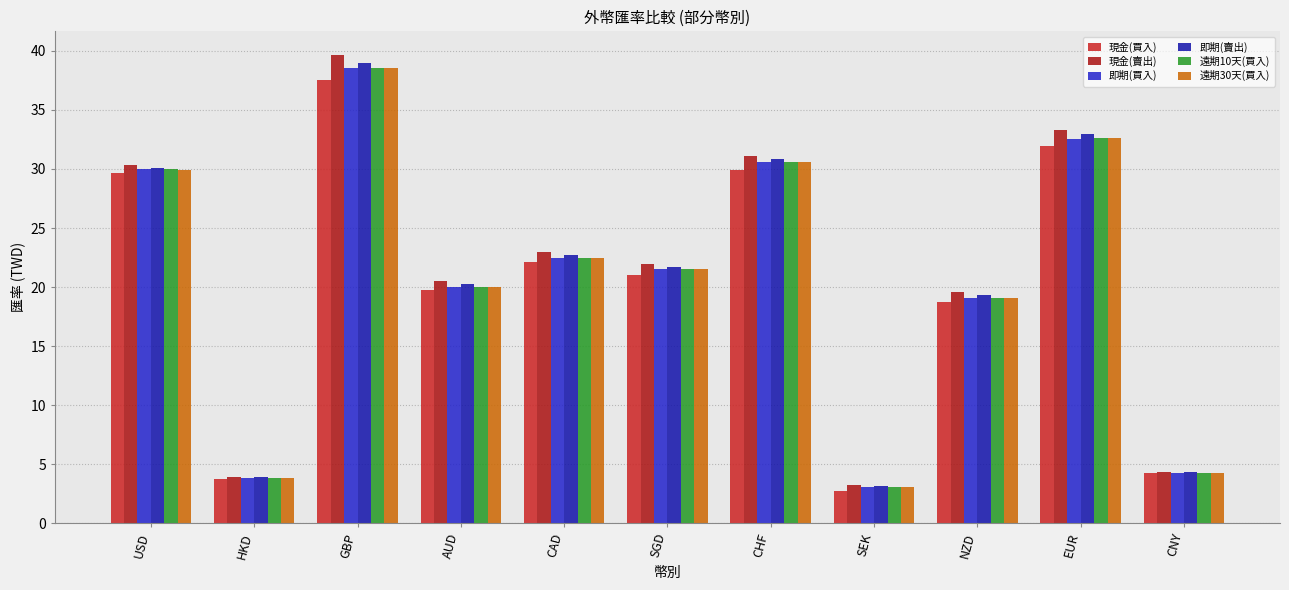

At which category is the sum across all series the highest?

GBP